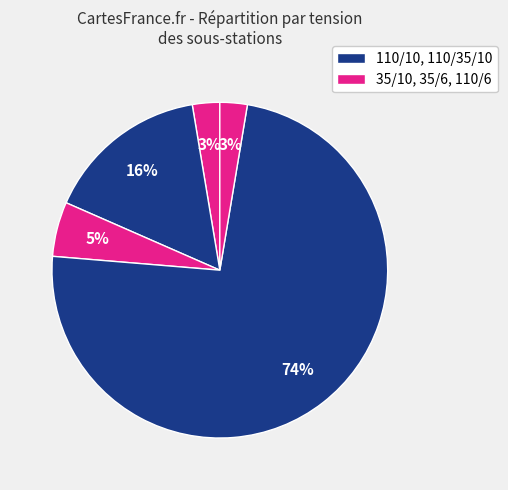

How many slices are in this pie chart?

5